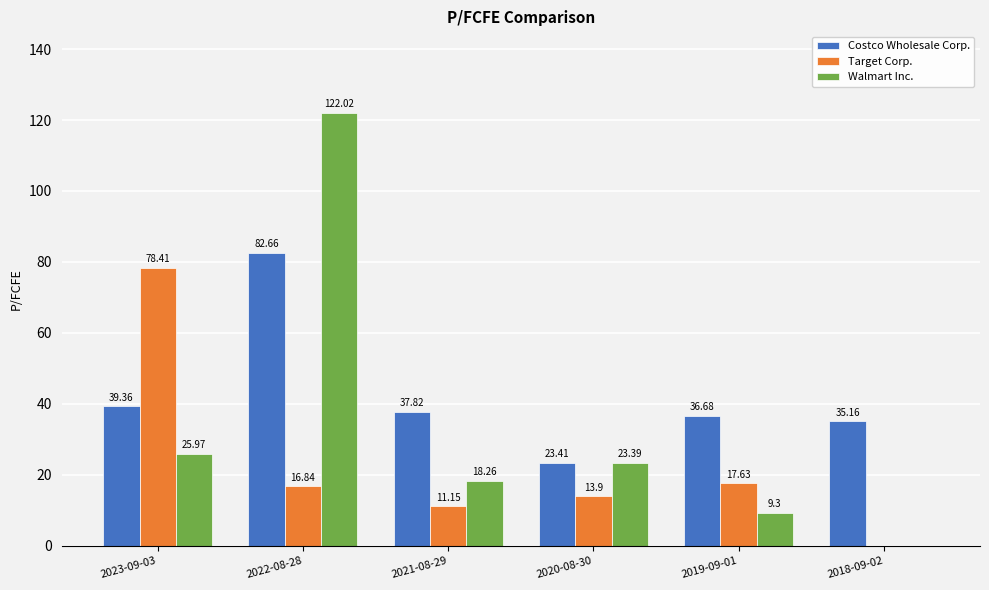

Reading right to left, transcribe all the data shown in this chart.

Costco Wholesale Corp.: 2018-09-02=35.2	2019-09-01=36.7	2020-08-30=23.4	2021-08-29=37.8	2022-08-28=82.7	2023-09-03=39.4
Target Corp.: 2018-09-02=0.0	2019-09-01=17.6	2020-08-30=13.9	2021-08-29=11.2	2022-08-28=16.8	2023-09-03=78.4
Walmart Inc.: 2018-09-02=0.0	2019-09-01=9.3	2020-08-30=23.4	2021-08-29=18.3	2022-08-28=122.0	2023-09-03=26.0